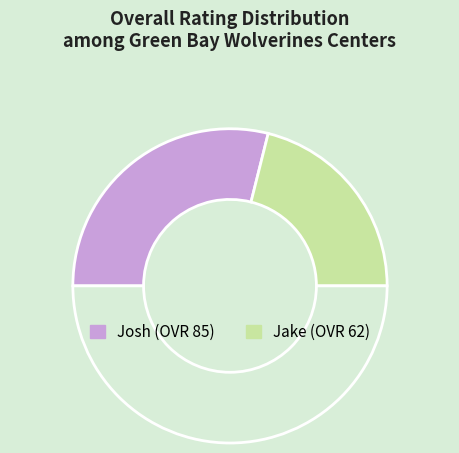

How many slices are in this pie chart?

3